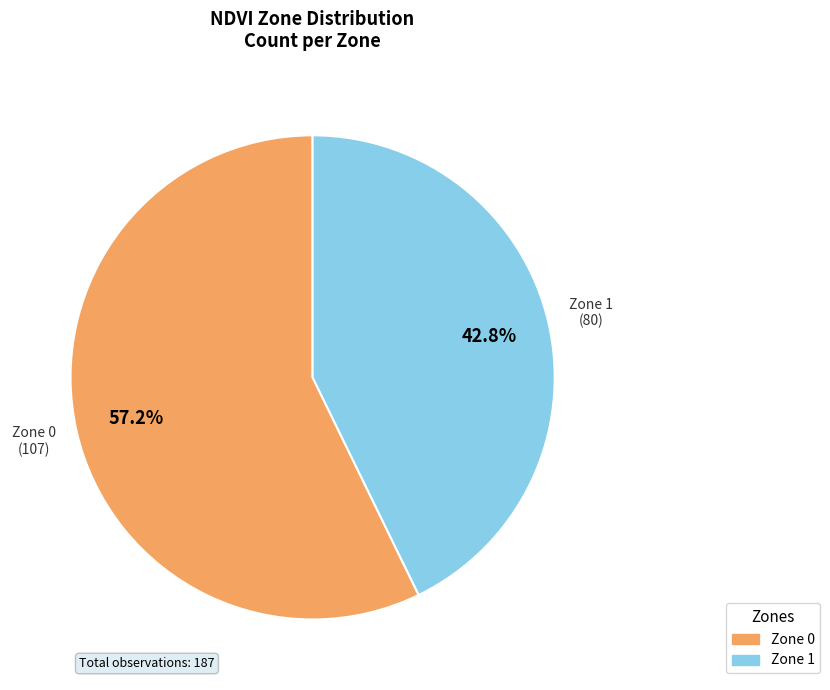

Which slice is the largest?

Zone 0